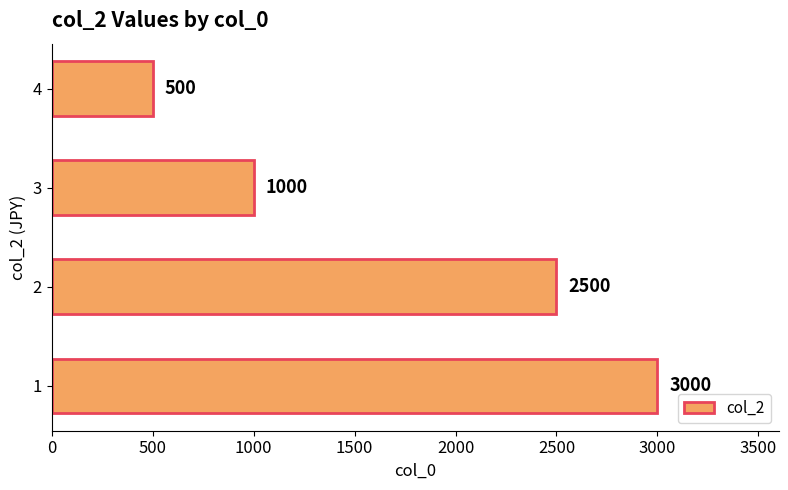

Reading bottom to top, extract all data points from this chart.

1=3000	2=2500	3=1000	4=500